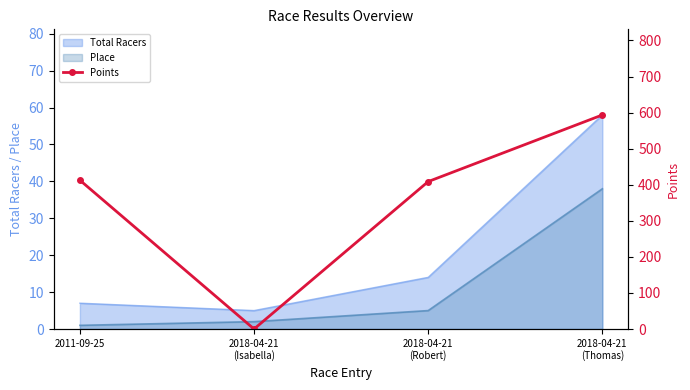

Rank the categories by value from highest to lowest.

2018-04-21
(Thomas), 2011-09-25, 2018-04-21
(Robert), 2018-04-21
(Isabella)